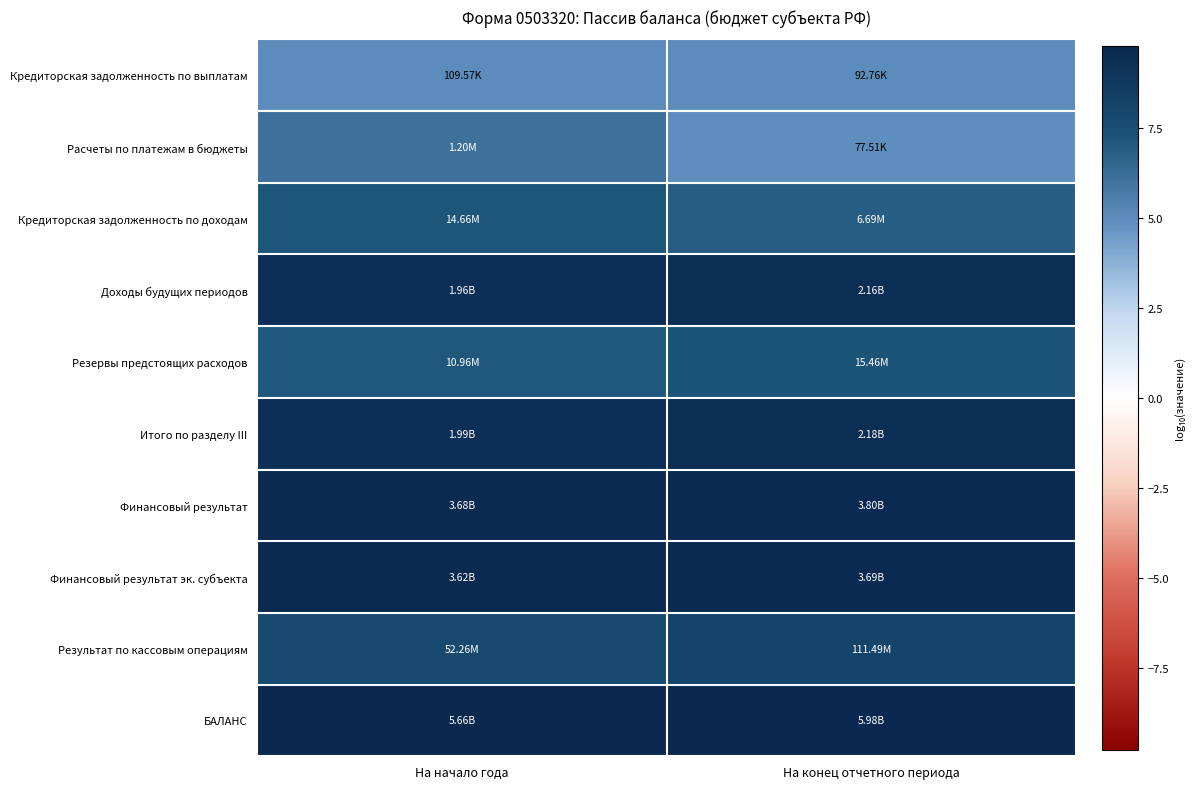

Rank the series at На начало года from lowest to highest value.

Кредиторская задолженность по выплатам, Расчеты по платежам в бюджеты, Резервы предстоящих расходов, Кредиторская задолженность по доходам, Результат по кассовым операциям, Доходы будущих периодов, Итого по разделу III, Финансовый результат эк. субъекта, Финансовый результат, БАЛАНС